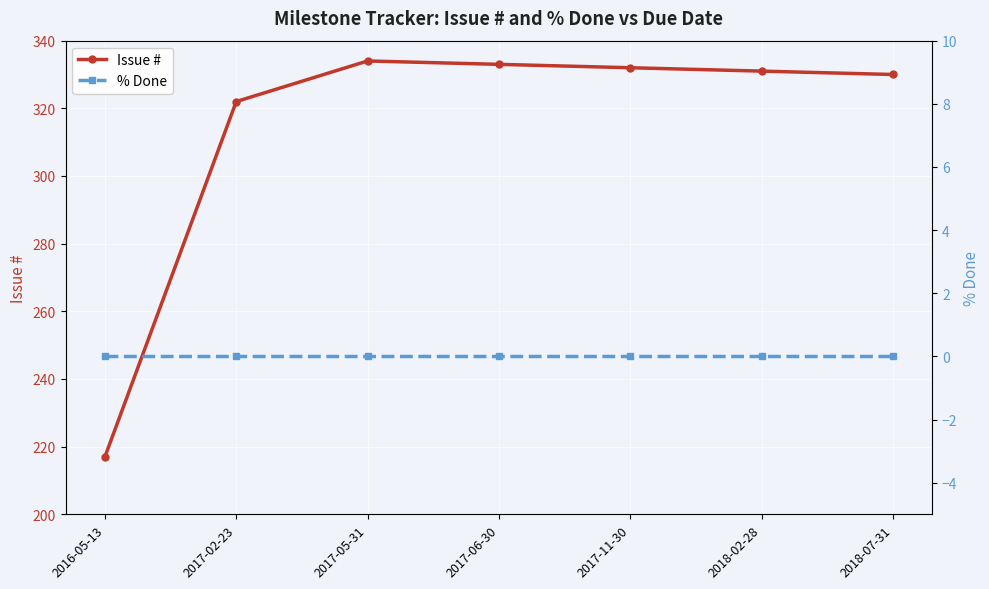

Which series has the widest spread of values?

Issue #